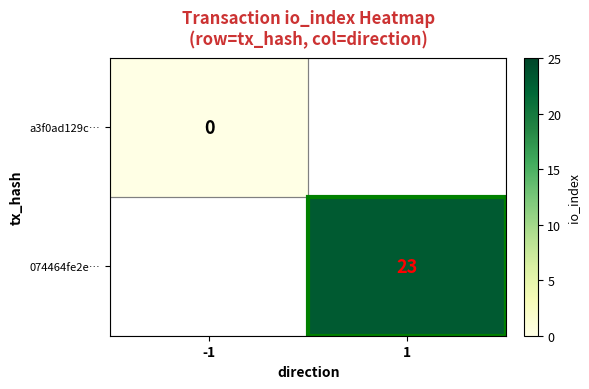

True or false: 074464fe2e… has a value of 23 at 1.

True